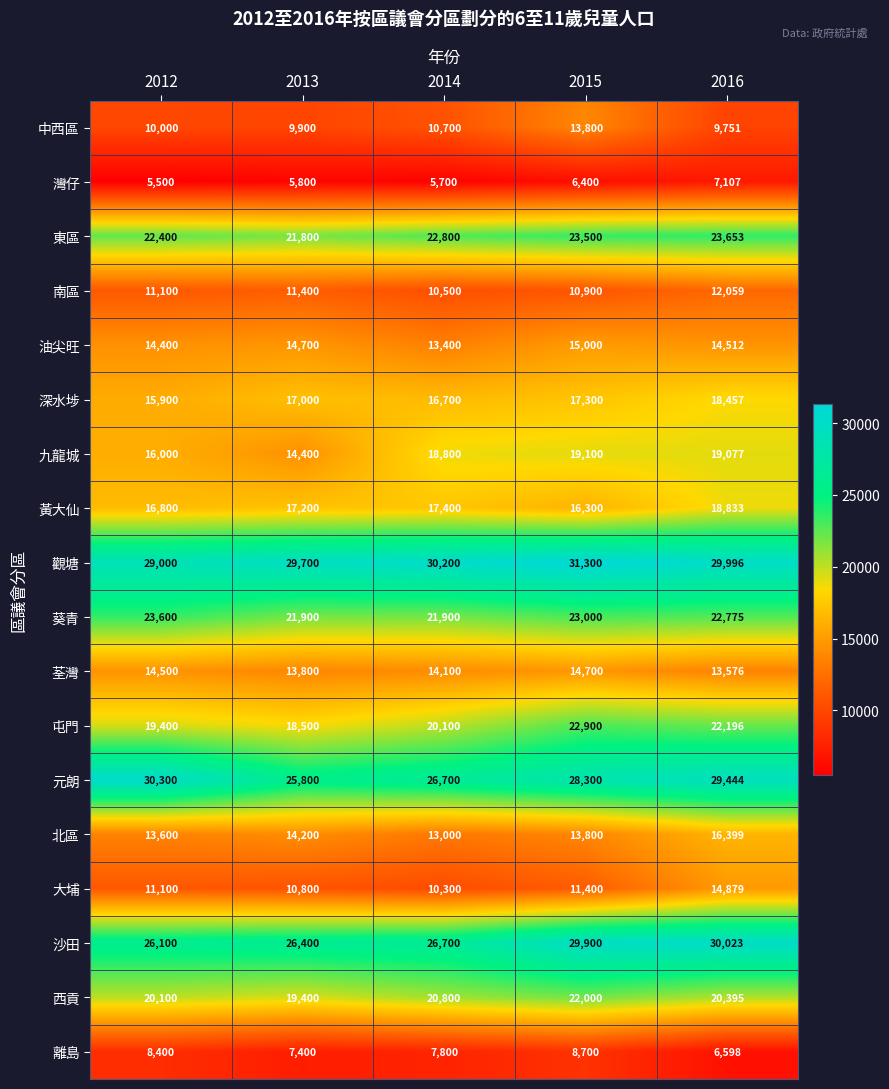

What is the sum of the 屯門 values at 2016 and 2014?

42296